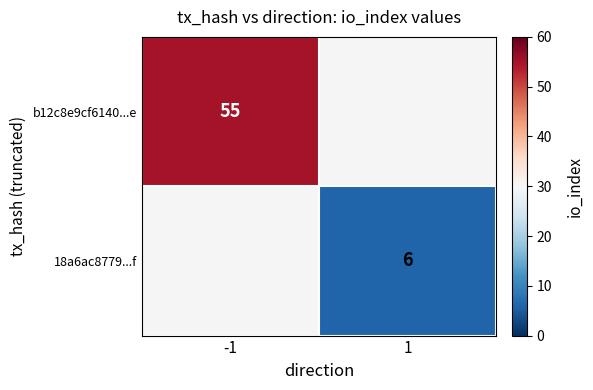

The value of b12c8e9cf6140...e at -1 is 55. True or false?

True